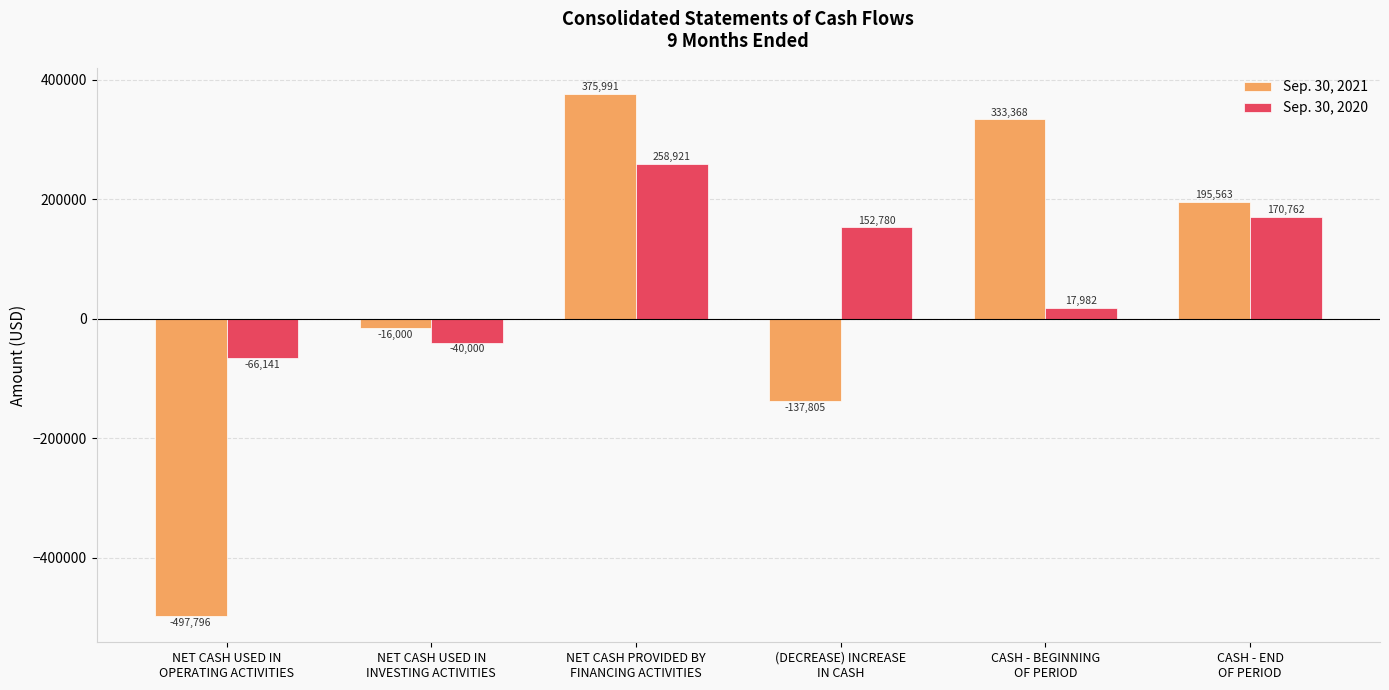

Is it true that Sep. 30, 2021 equals -137805 at (DECREASE) INCREASE
IN CASH?

True